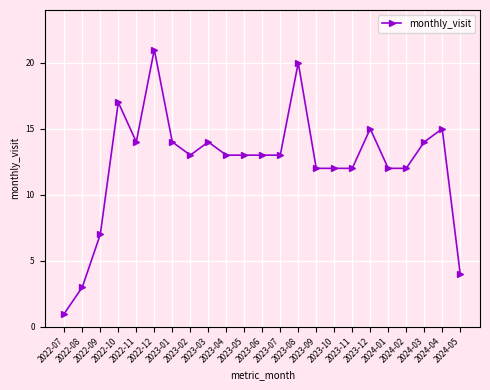

What is the label of the 2nd point from the right?

2024-04